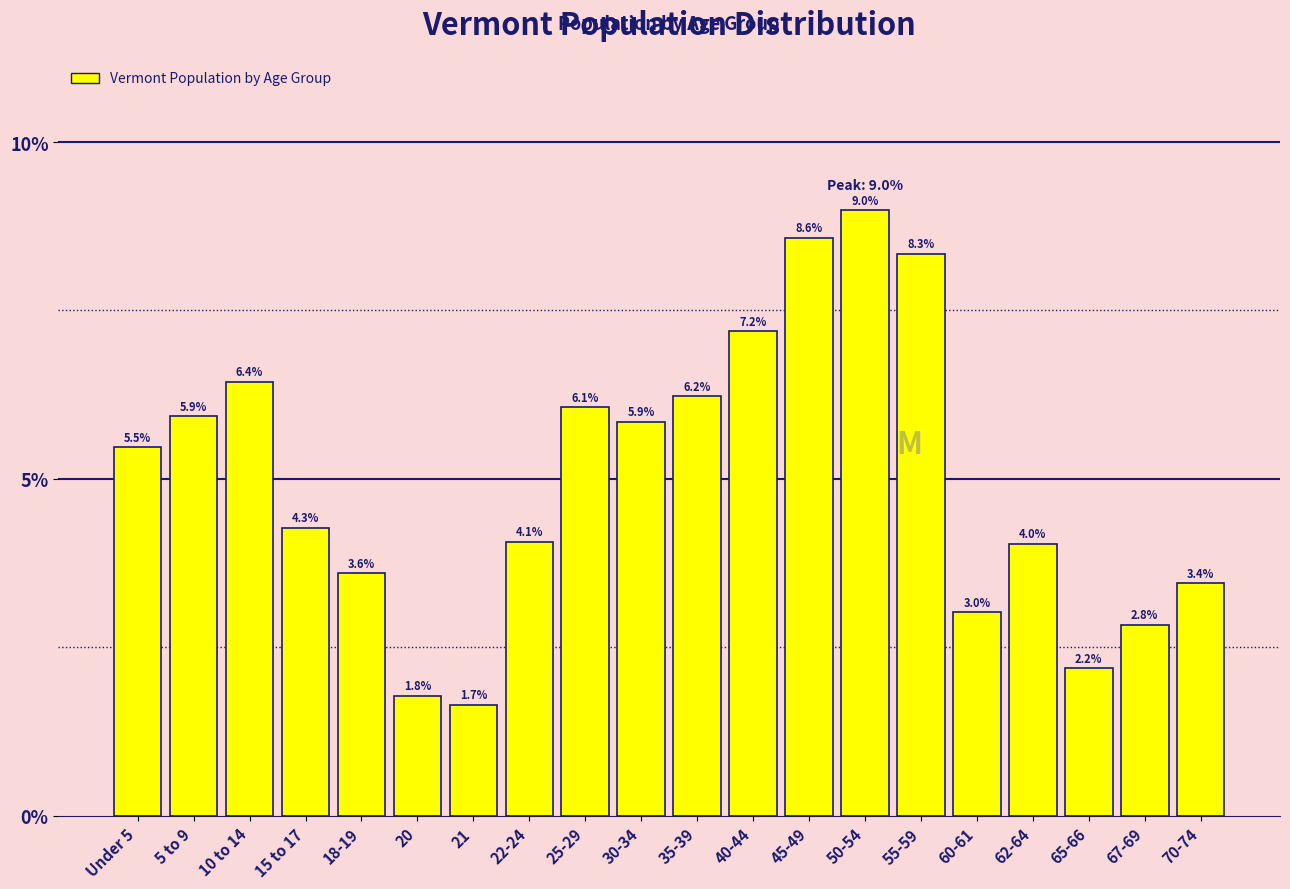

Reading right to left, transcribe all the data shown in this chart.

70-74=3.4	67-69=2.8	65-66=2.2	62-64=4.0	60-61=3.0	55-59=8.3	50-54=9.0	45-49=8.6	40-44=7.2	35-39=6.2	30-34=5.9	25-29=6.1	22-24=4.1	21=1.7	20=1.8	18-19=3.6	15 to 17=4.3	10 to 14=6.4	5 to 9=5.9	Under 5=5.5